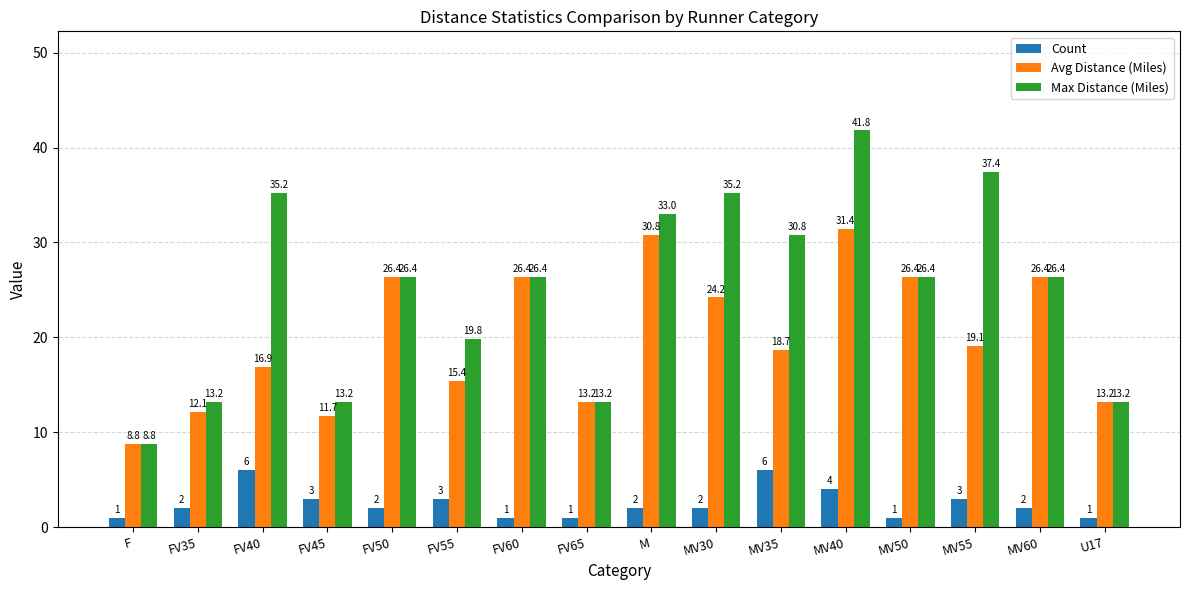

Which label corresponds to the largest value in the chart?

MV40